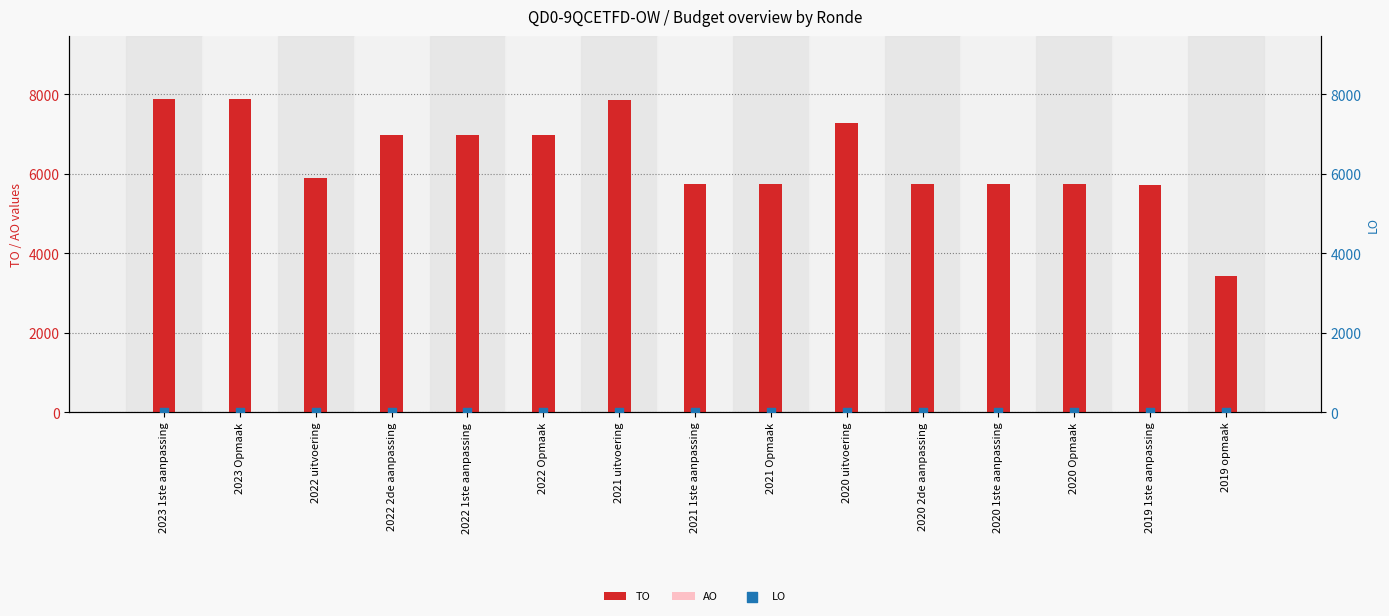

What is the total value across all series at 2021 uitvoering?

7859